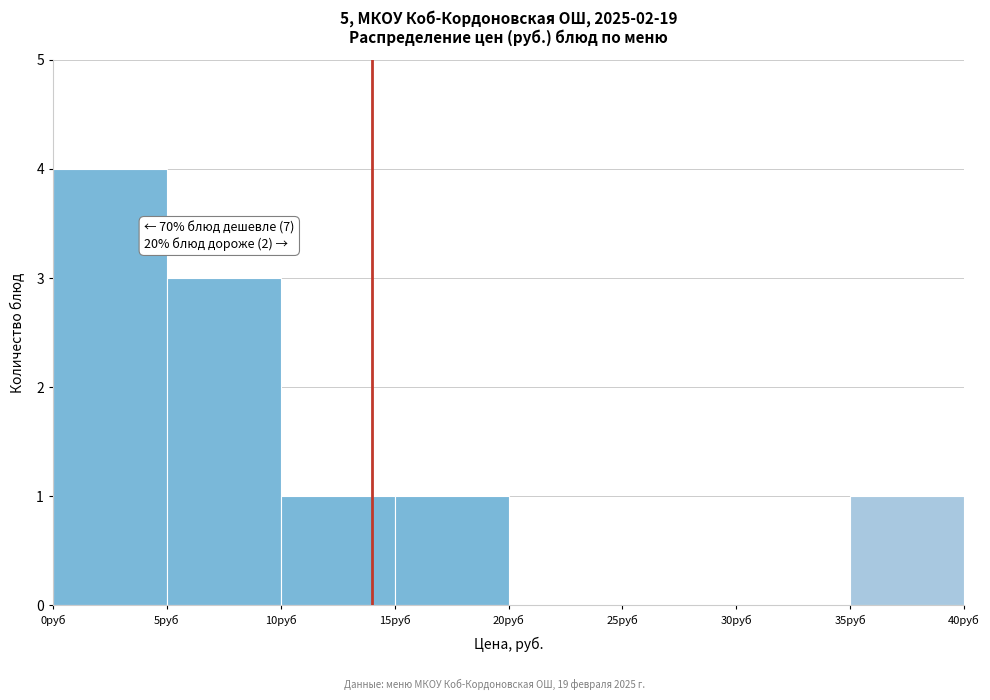

Which range on the x-axis has the tallest bar?

0 to 5